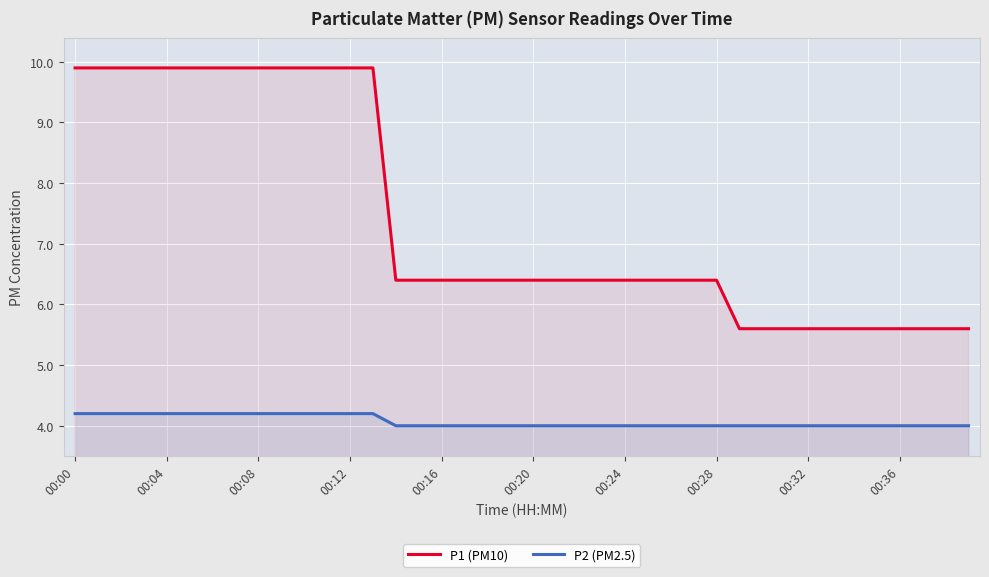

Reading left to right, transcribe all the data shown in this chart.

P1 (PM10): 9.9	9.9	9.9	9.9	9.9	9.9	9.9	9.9	9.9	9.9	9.9	9.9	9.9	9.9	6.4	6.4	6.4	6.4	6.4	6.4	6.4	6.4	6.4	6.4	6.4	6.4	6.4	6.4	6.4	5.6	5.6	5.6	5.6	5.6	5.6	5.6	5.6	5.6	5.6	5.6
P2 (PM2.5): 4.2	4.2	4.2	4.2	4.2	4.2	4.2	4.2	4.2	4.2	4.2	4.2	4.2	4.2	4.0	4.0	4.0	4.0	4.0	4.0	4.0	4.0	4.0	4.0	4.0	4.0	4.0	4.0	4.0	4.0	4.0	4.0	4.0	4.0	4.0	4.0	4.0	4.0	4.0	4.0